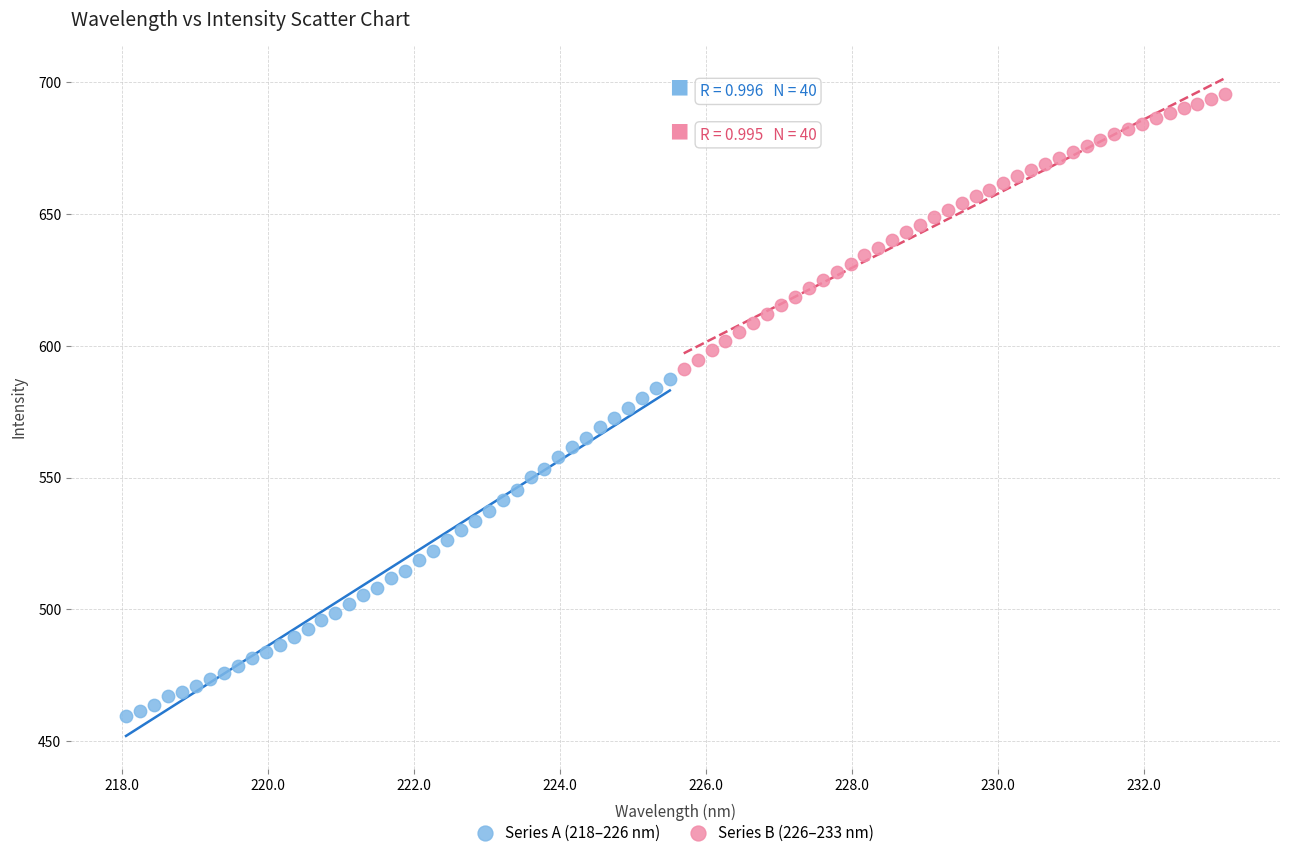

What are all the series names shown in the legend?

Series A (218–226 nm), Series B (226–233 nm)